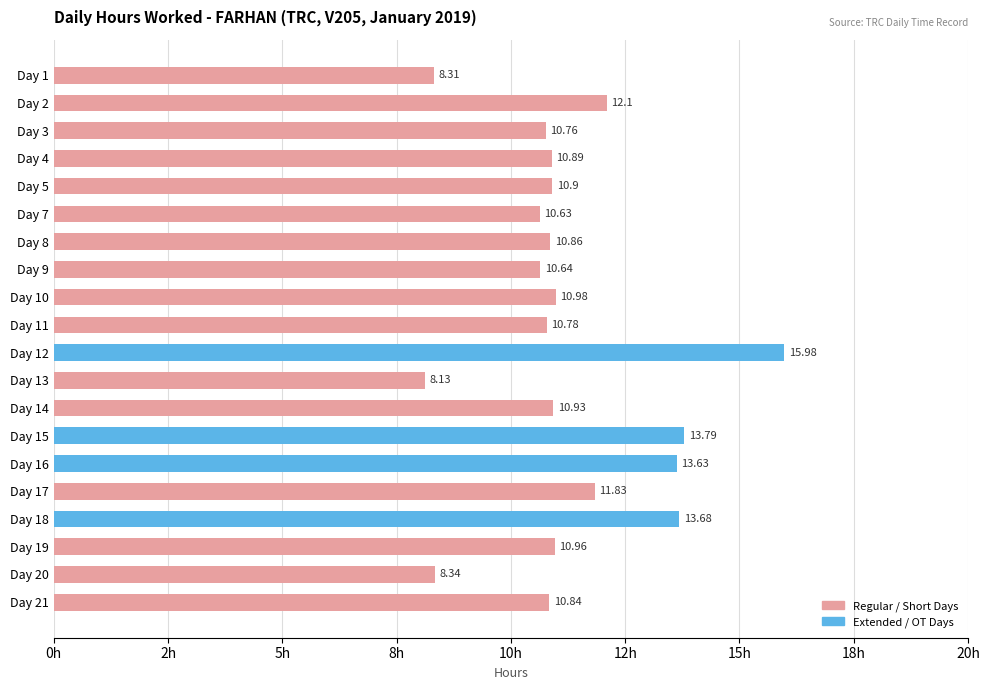

Are the bars horizontal?

Yes